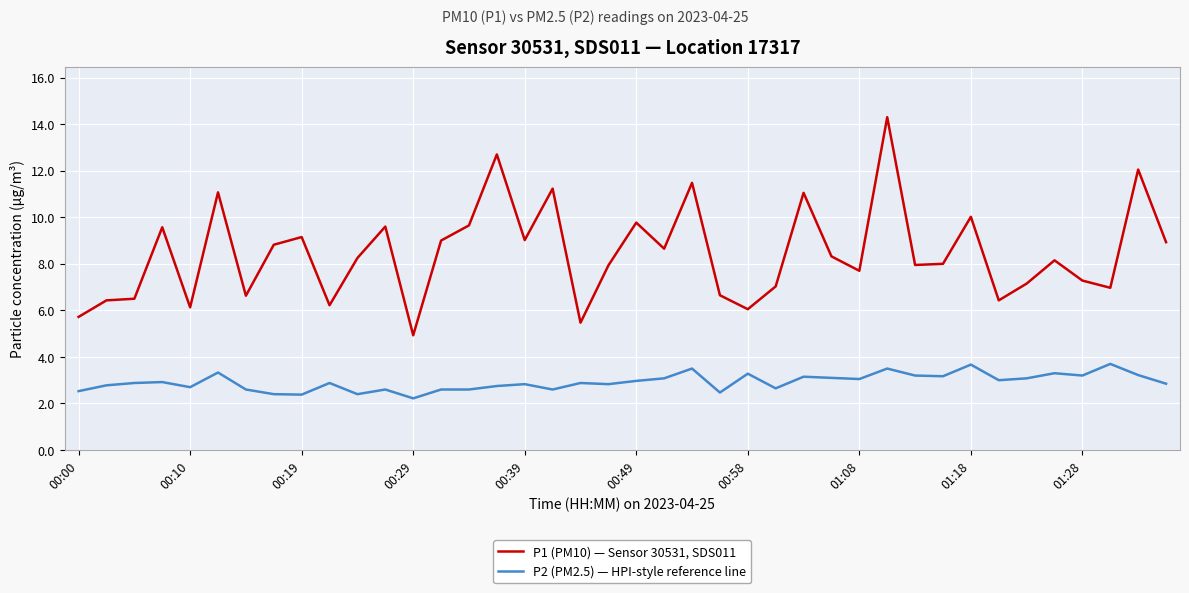

Which series has the largest total across all categories?

P1 (PM10) — Sensor 30531, SDS011